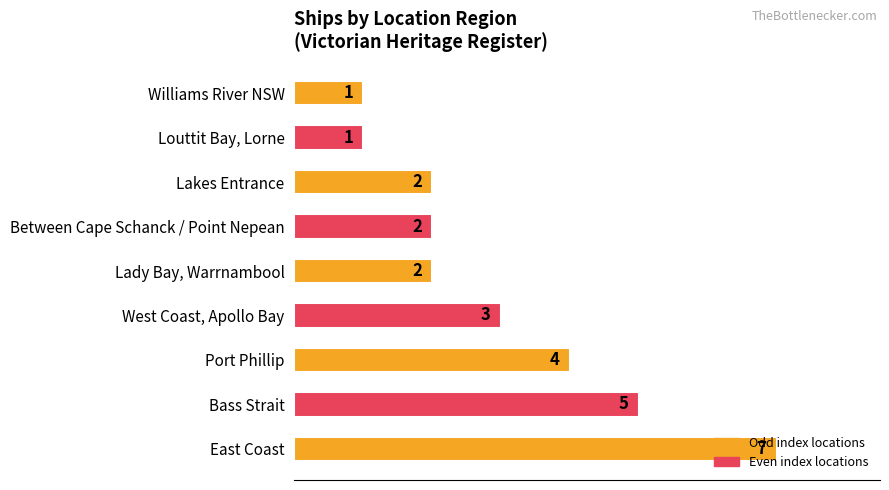

Which label corresponds to the largest value in the chart?

East Coast